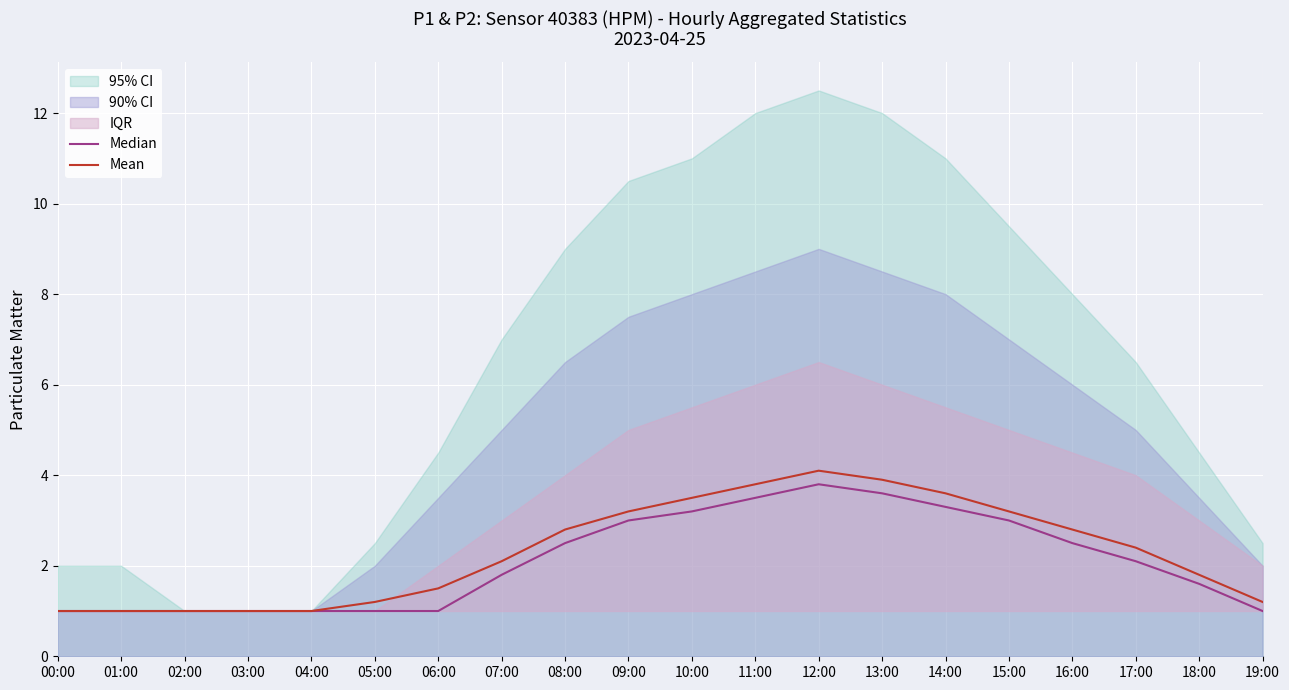

Which label corresponds to the smallest value in the chart?

00:00